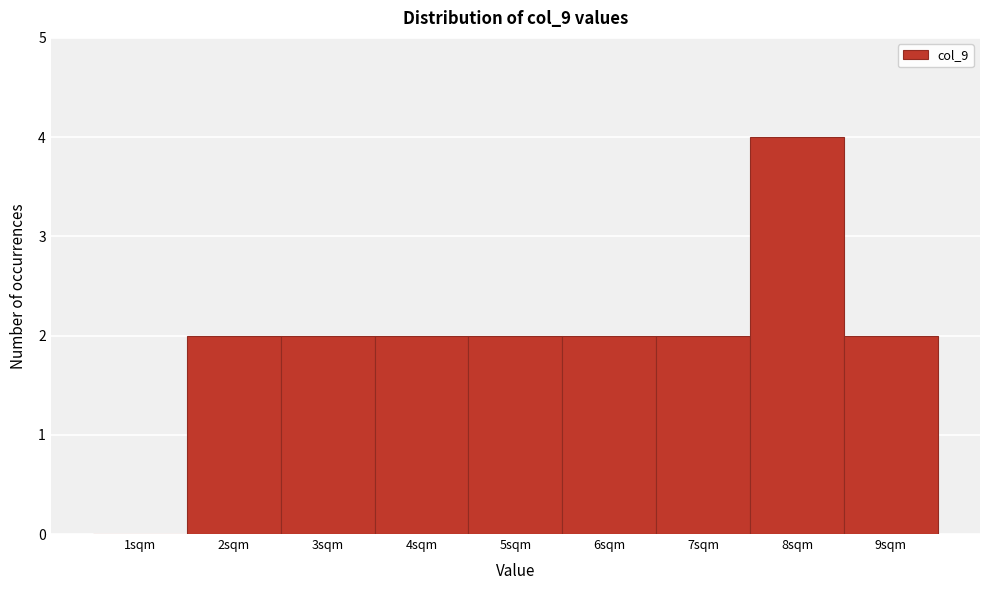

Reading right to left, list all the values displayed in this chart.

9sqm=2	8sqm=4	7sqm=2	6sqm=2	5sqm=2	4sqm=2	3sqm=2	2sqm=2	1sqm=0